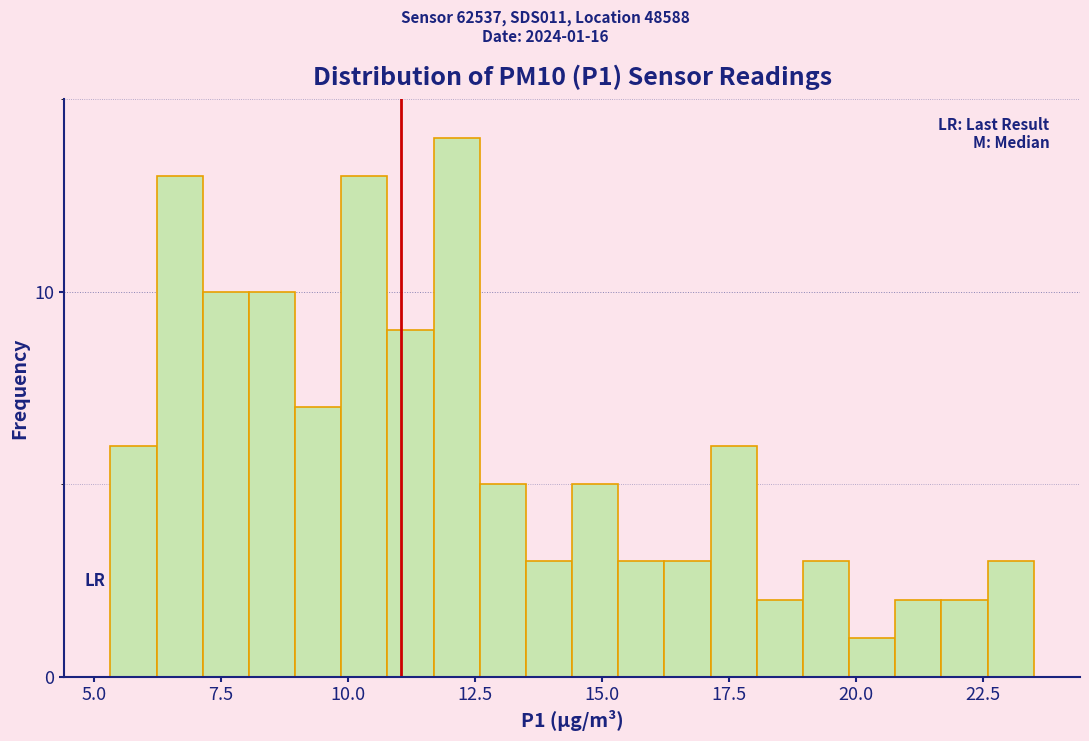

Around what value on the x-axis is the tallest bar? Give the approximate position of its centre, as read against the axis.

12.0